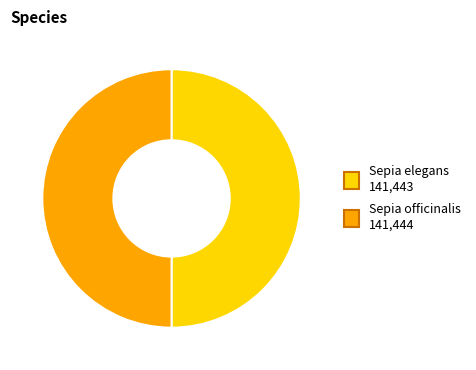

Count the number of slices in the pie.

2